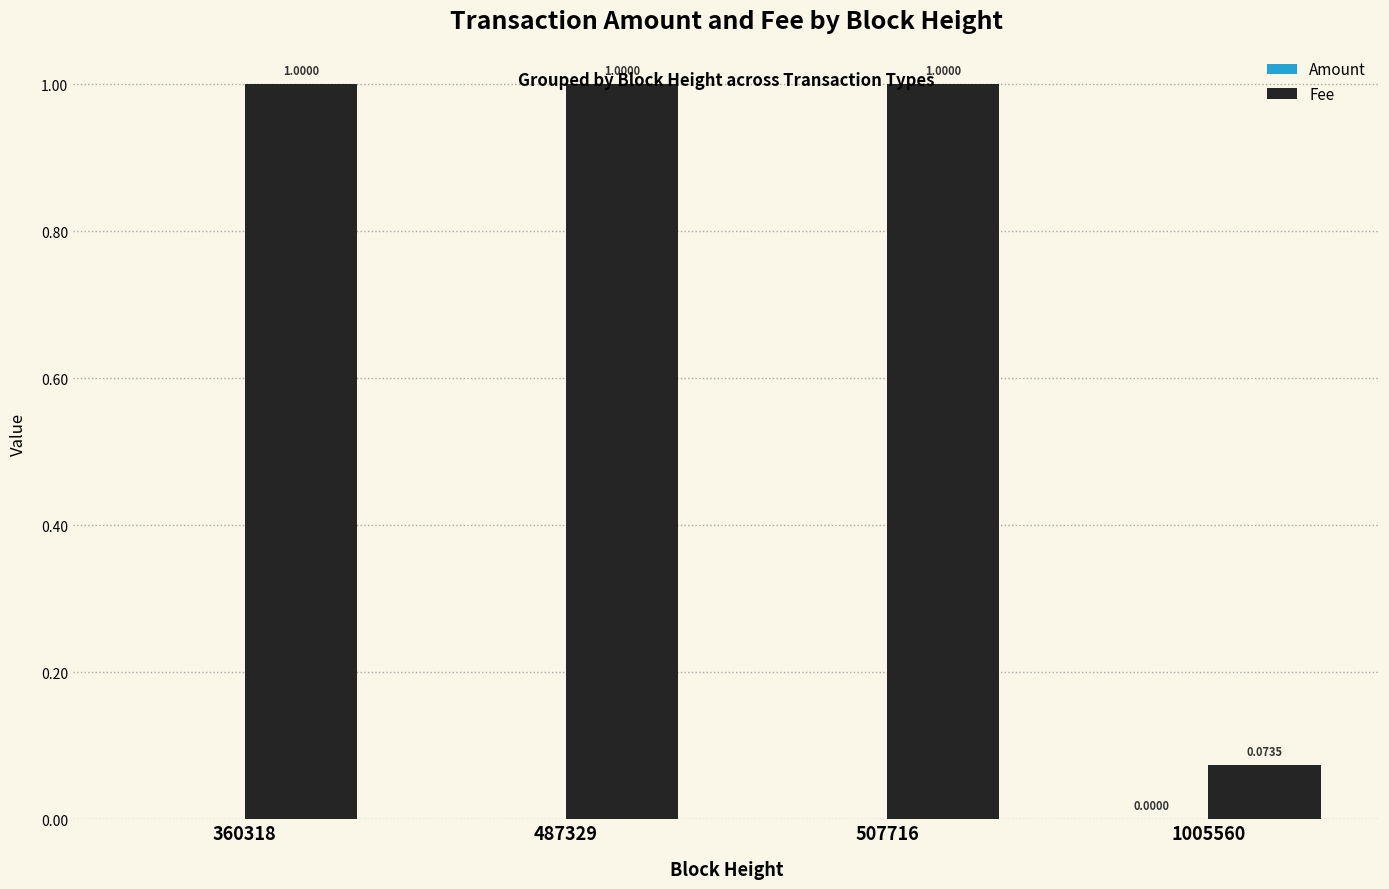

How many distinct data groups are displayed?

2